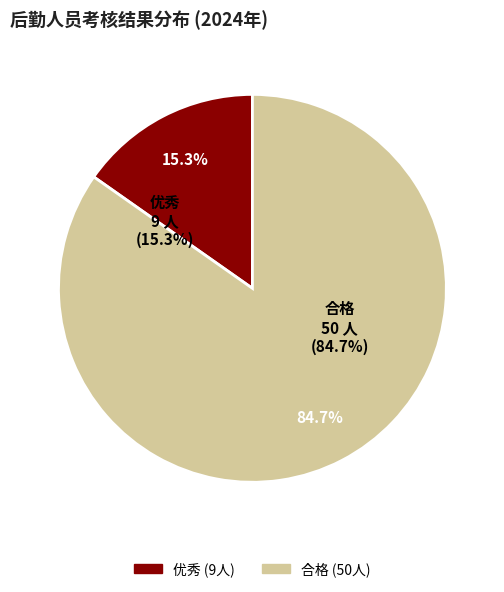

To the nearest percent, what percentage of the pie is 优秀?

15%